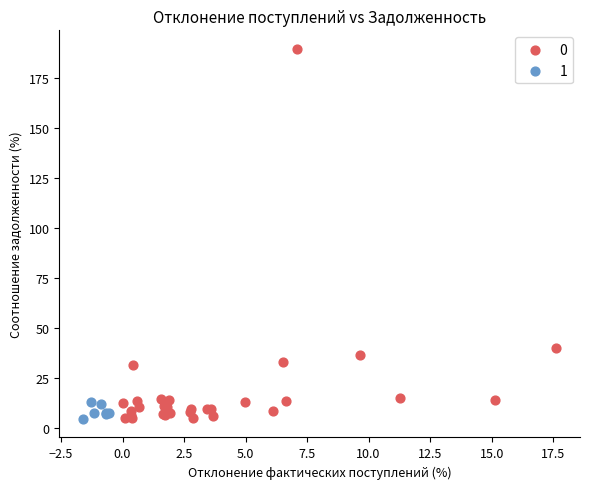

Which series reaches the maximum Y coordinate?

0